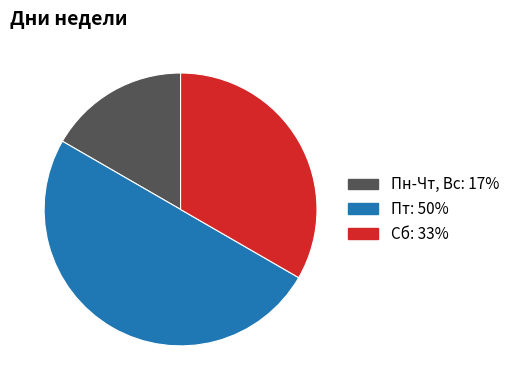

Is the sum of Сб and Пт greater than half?

Yes